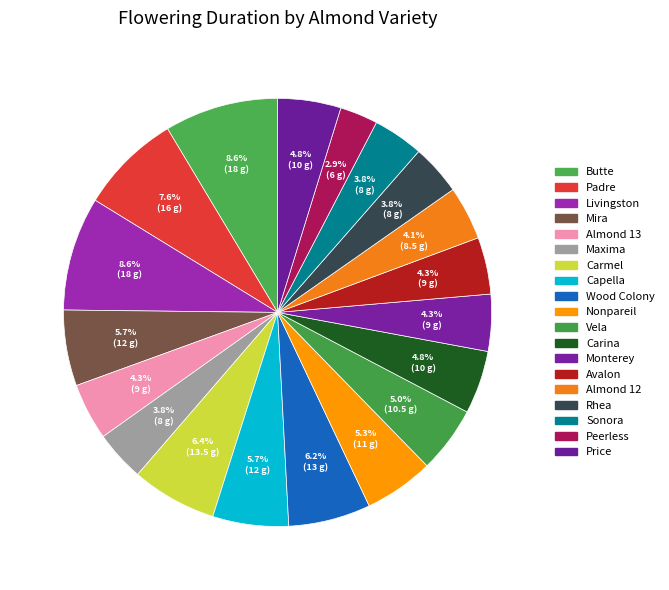

Is there any slice that represents more than half of the pie?

No